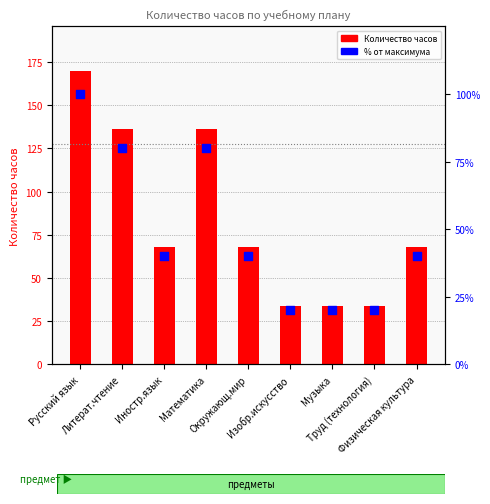

Which series reaches the maximum Y coordinate?

Количество часов